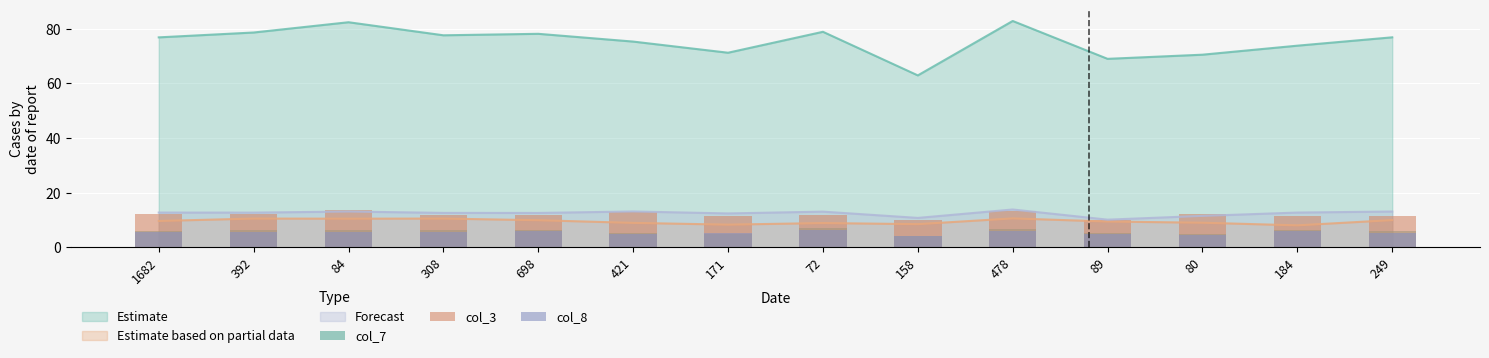

What is the highest value of the Forecast series?

13.8